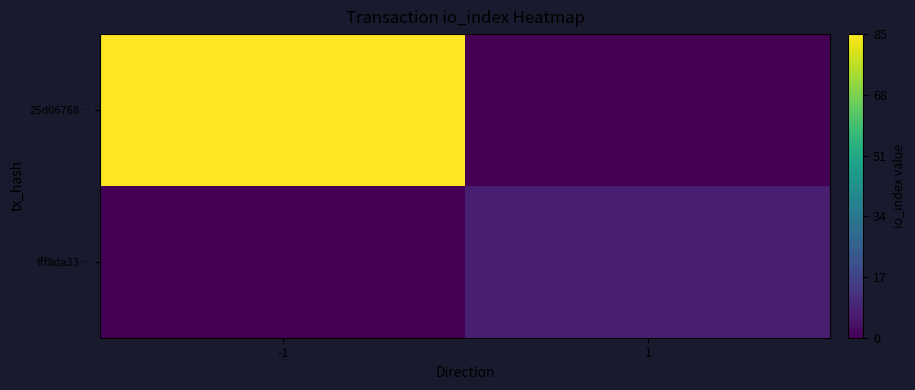

Which series has the largest total across all categories?

25d06768…